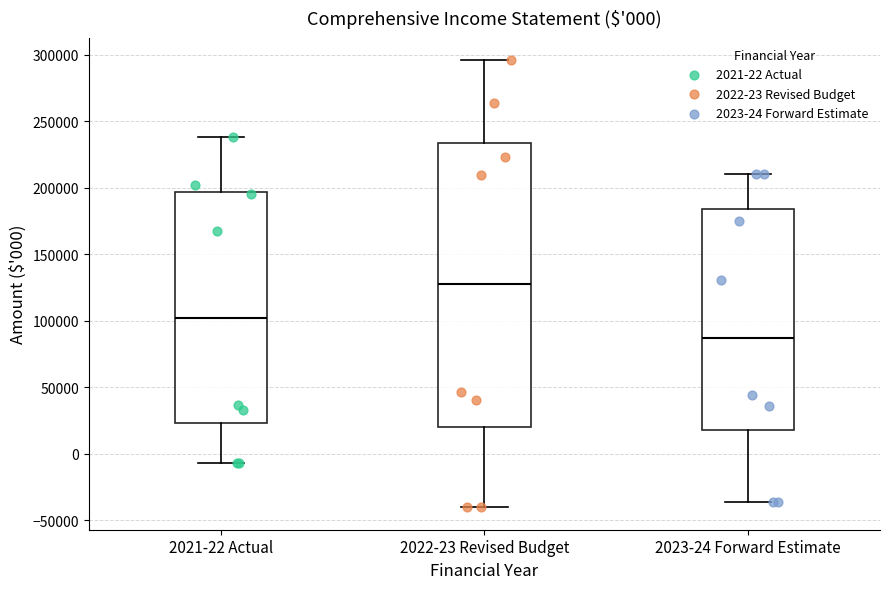

Which box is the tallest, from its lower edge to its upper edge?

2022-23 Revised Budget